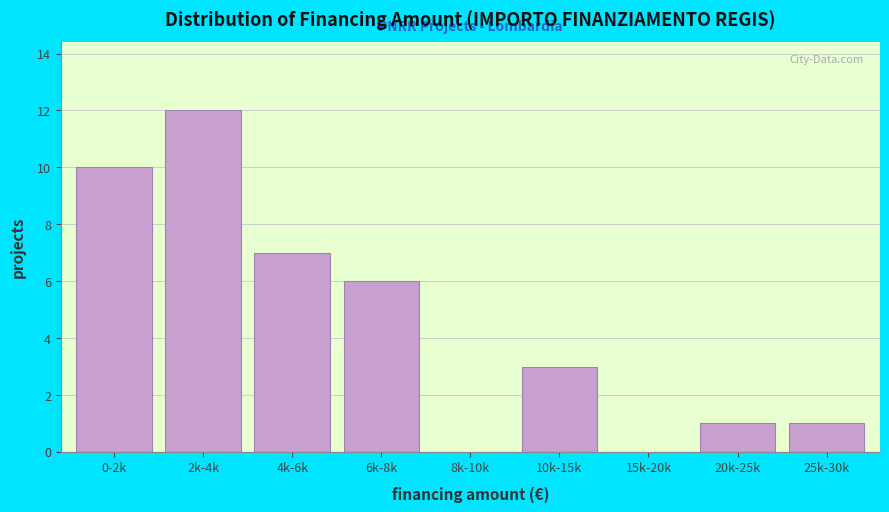

Reading left to right, extract all data points from this chart.

0-2k=10	2k-4k=12	4k-6k=7	6k-8k=6	8k-10k=0	10k-15k=3	15k-20k=0	20k-25k=1	25k-30k=1